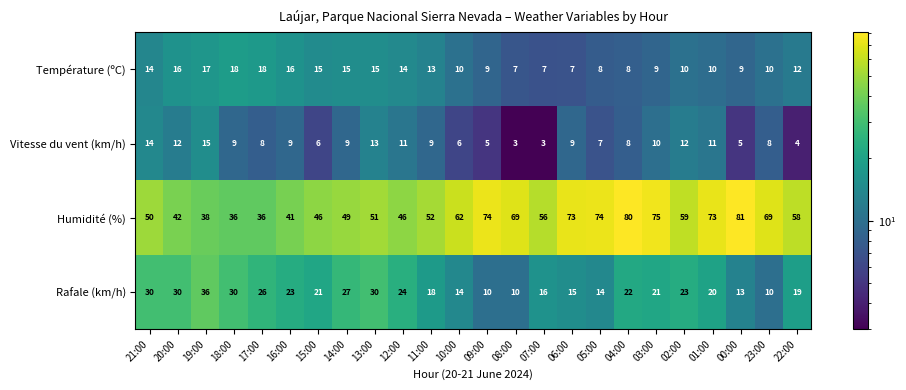

What is the difference between the Rafale (km/h) values at 04:00 and 14:00?

5